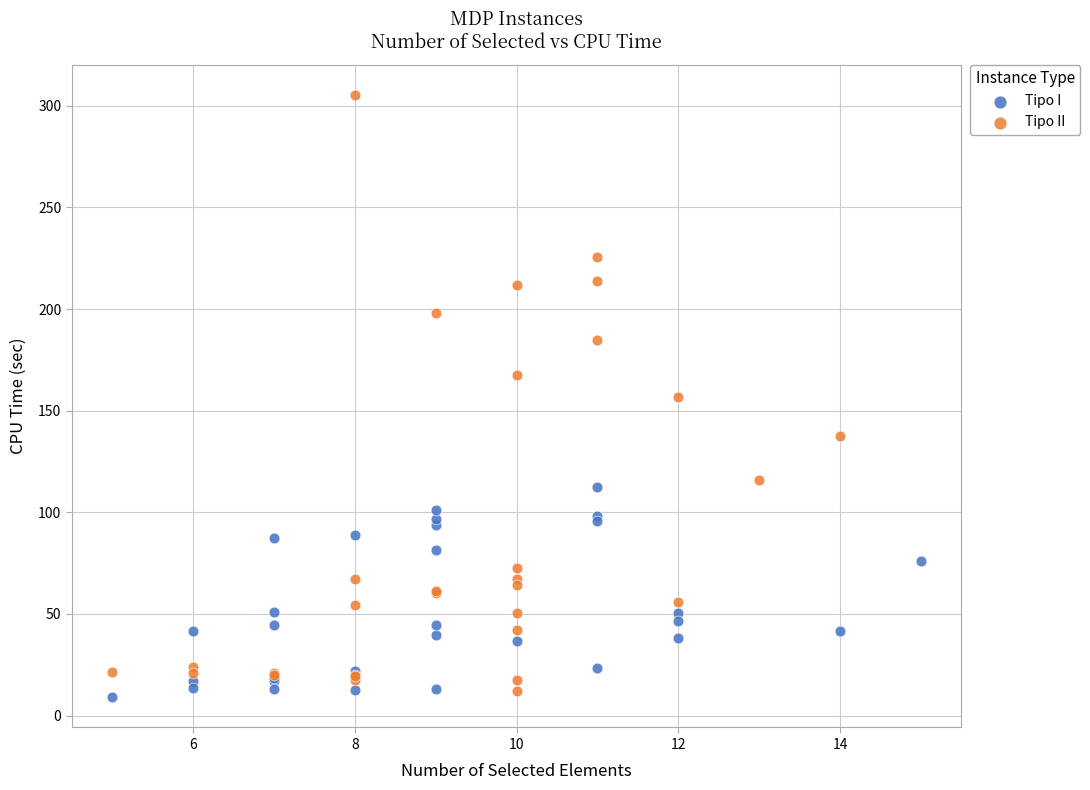

Which series reaches the maximum Y coordinate?

Tipo II